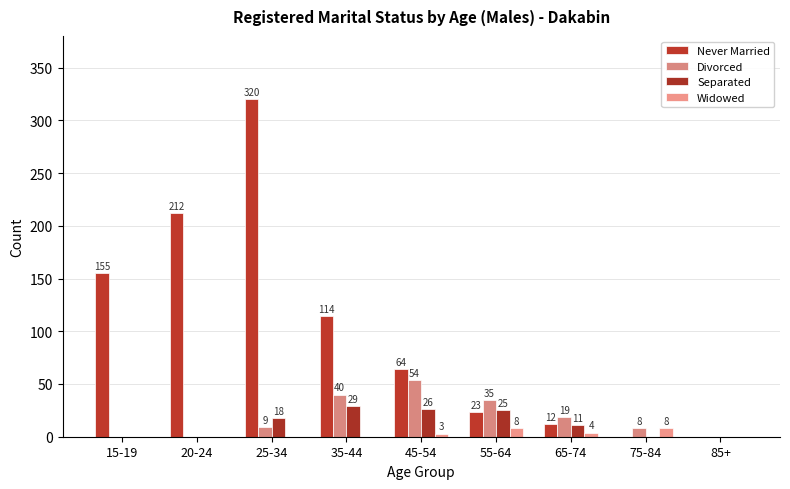

Which series has the largest range (max minus min)?

Never Married